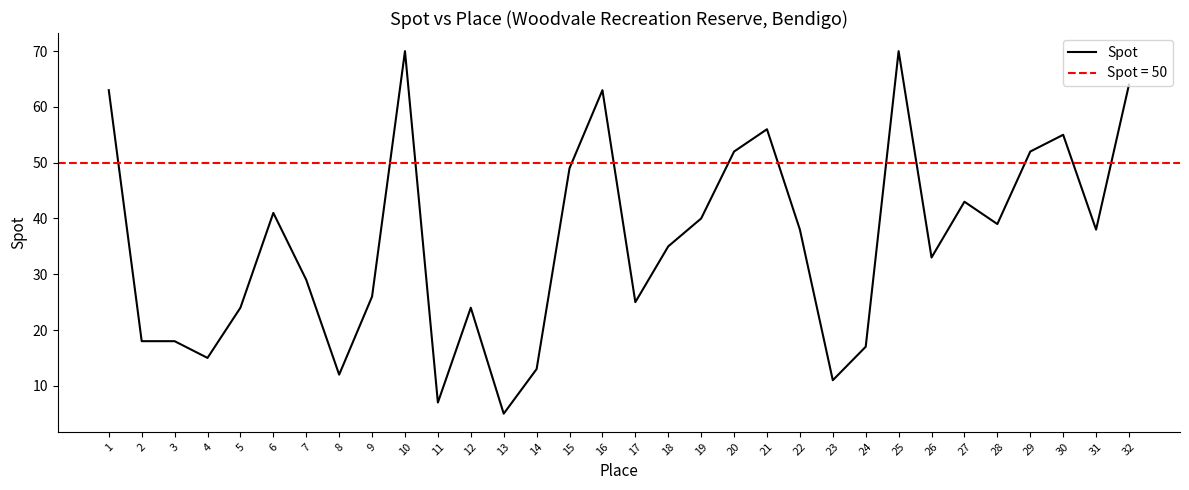

The chart shows a value of 88 at 15. True or false?

False